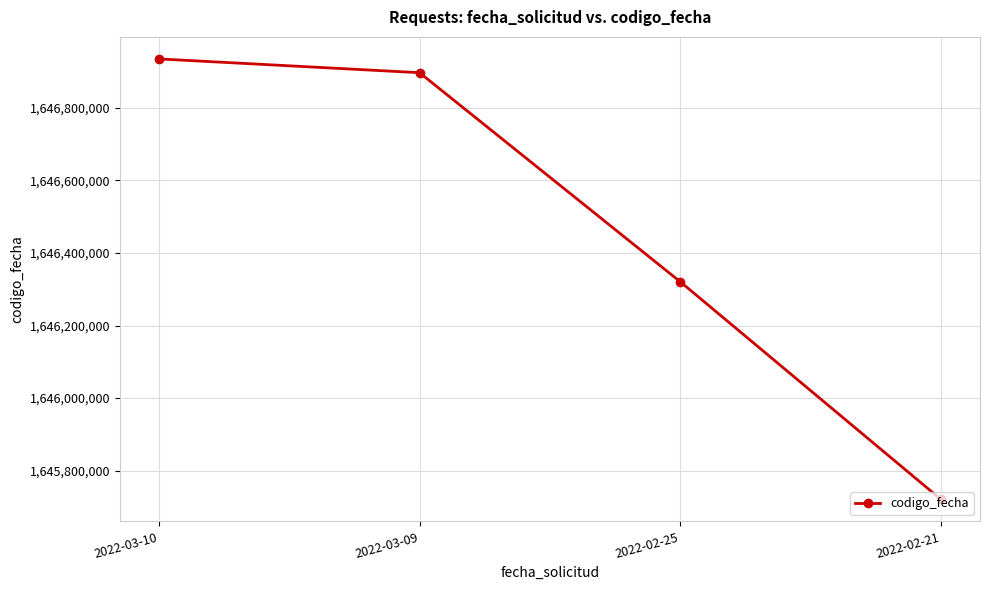

The value at 2022-03-09 is 753195894. True or false?

False